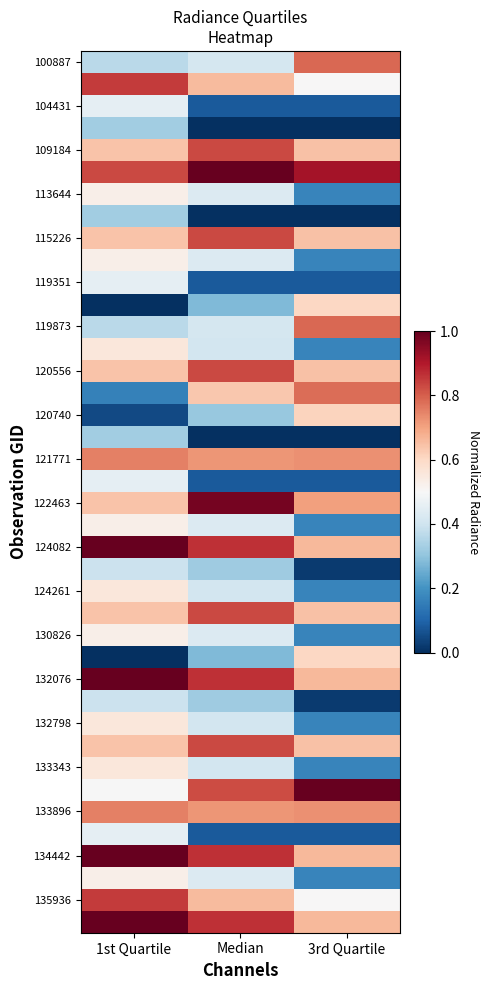

At which category is the sum across all series the highest?

1st Quartile